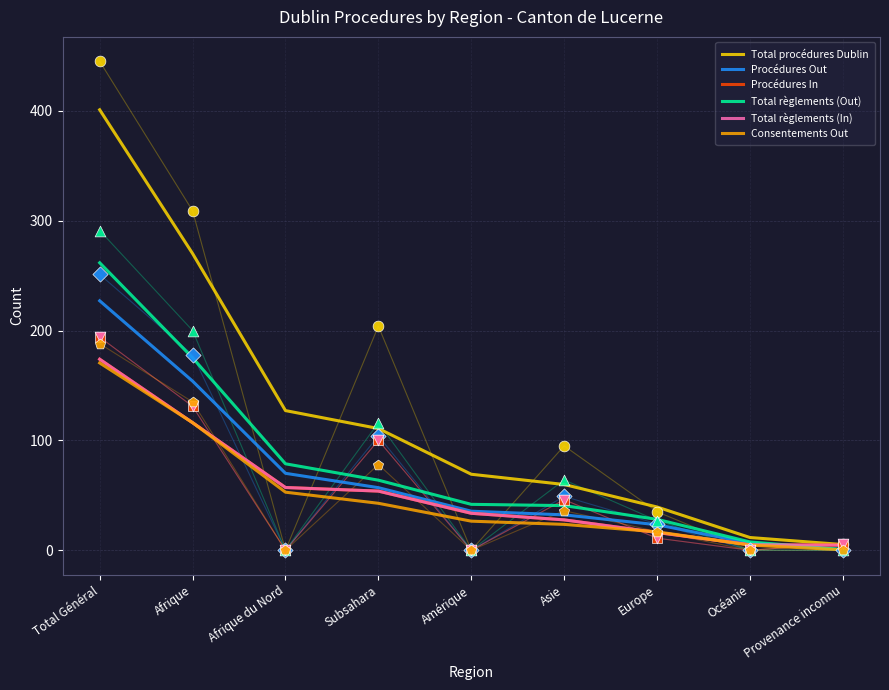

Which series has the largest Y range (max minus min)?

Total procédures Dublin